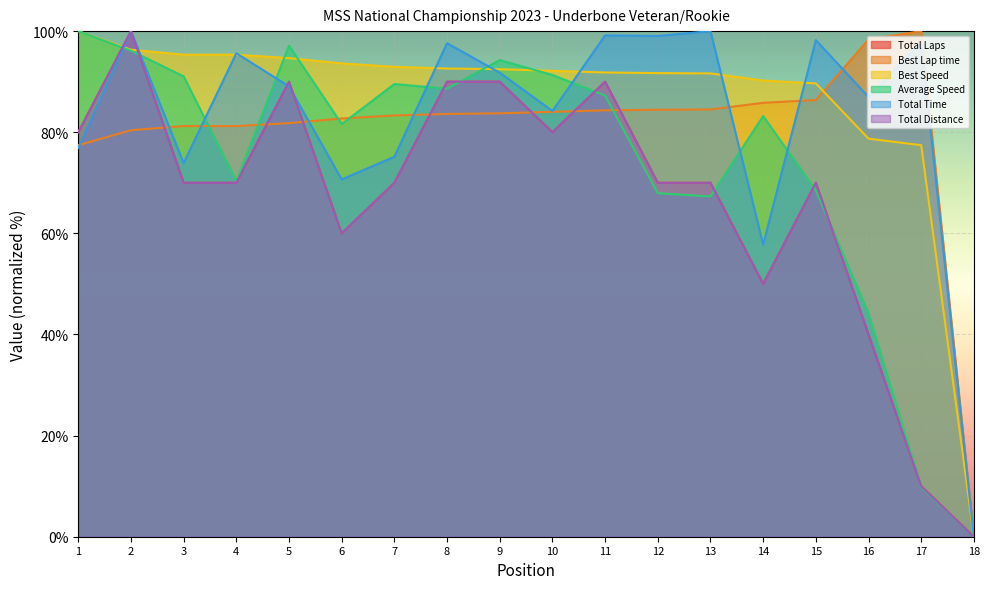

Is it true that Best Speed equals 127.8 at 8?

False